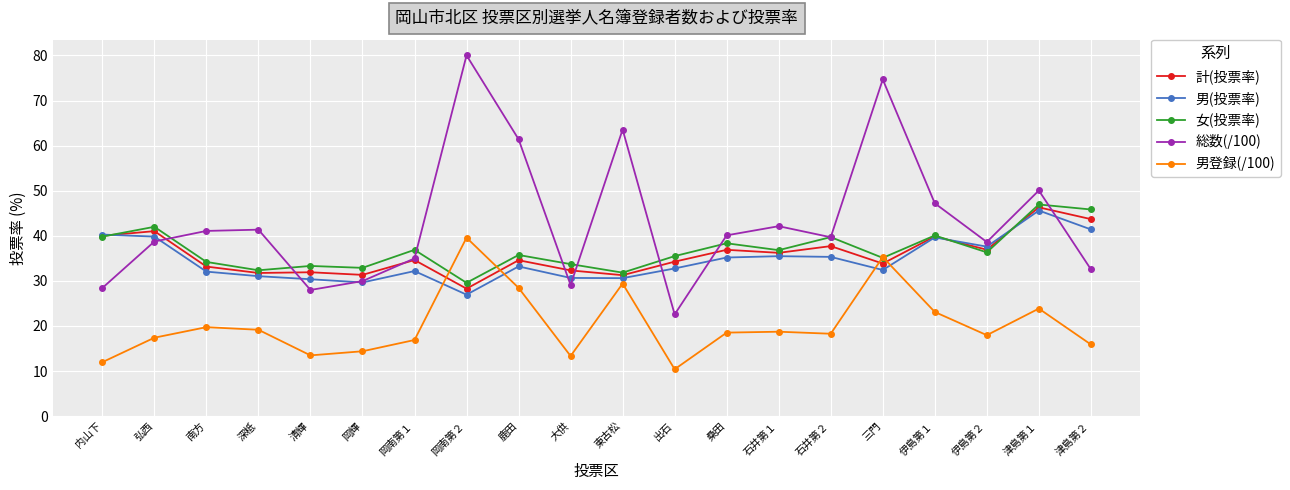

Is it true that 男(投票率) equals 9.8 at 津島第２?

False